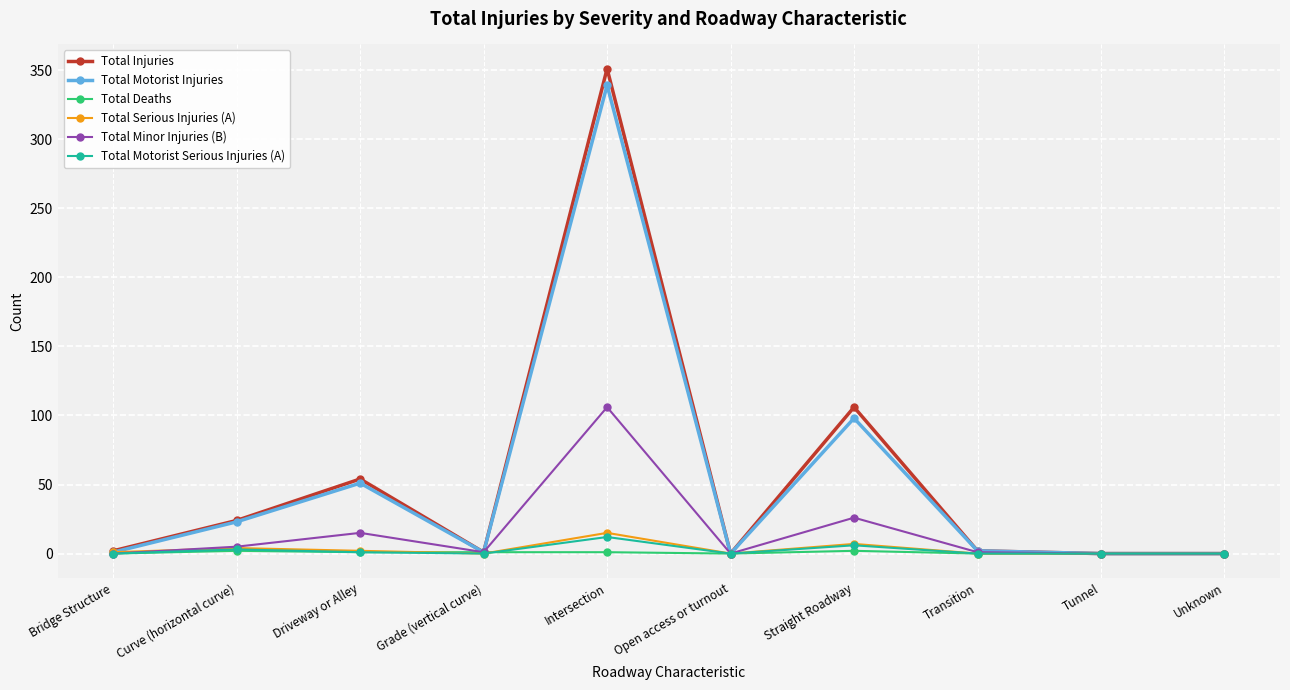

True or false: Total Injuries has a value of 157 at Straight Roadway.

False